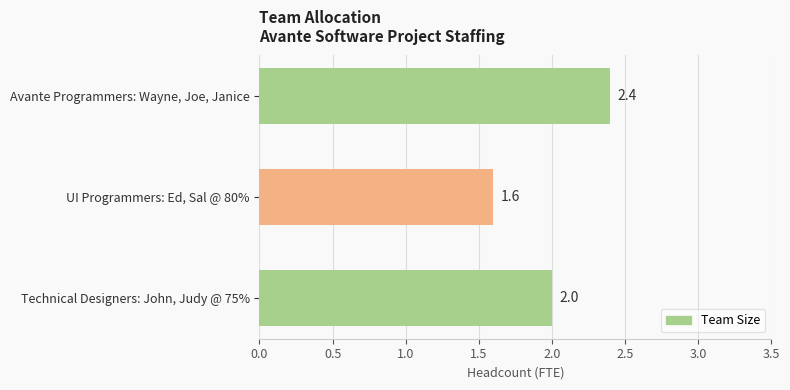

What is the ratio of the value at Avante Programmers: Wayne, Joe, Janice to the value at UI Programmers: Ed, Sal @ 80%?

1.5